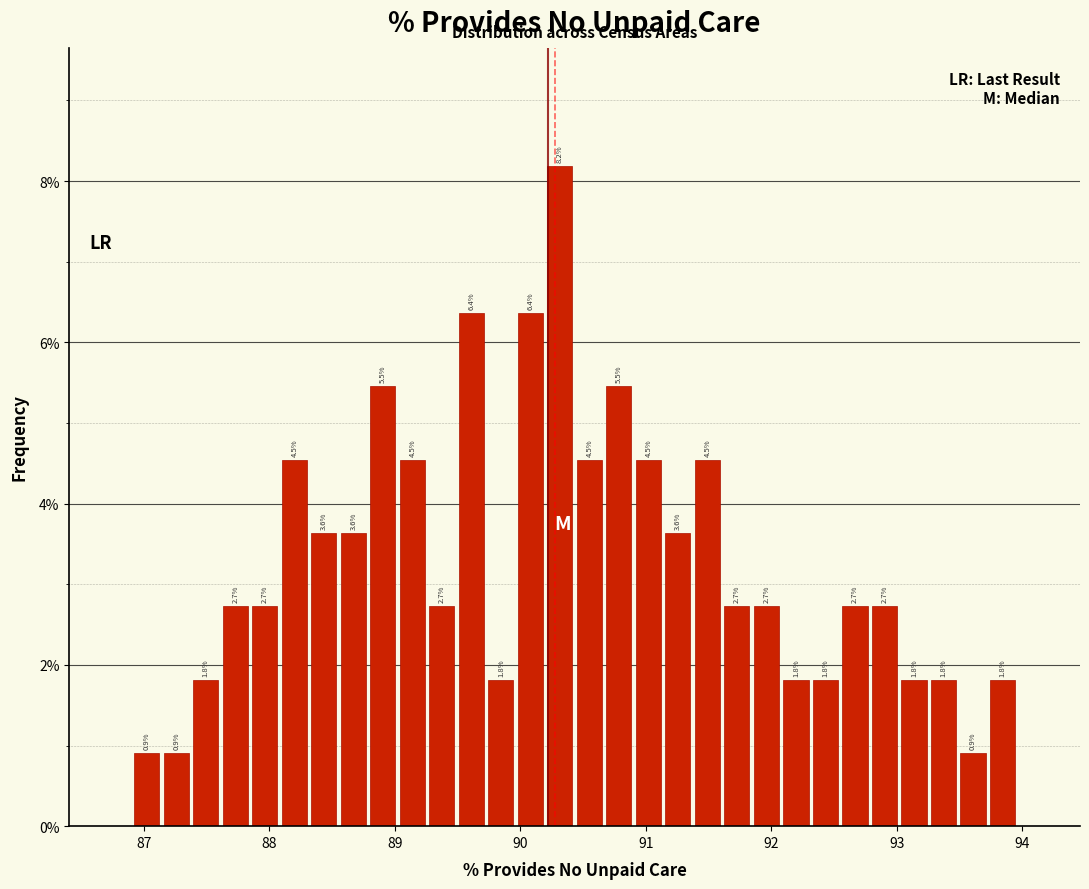

Around what value on the x-axis is the tallest bar? Give the approximate position of its centre, as read against the axis.

90.3